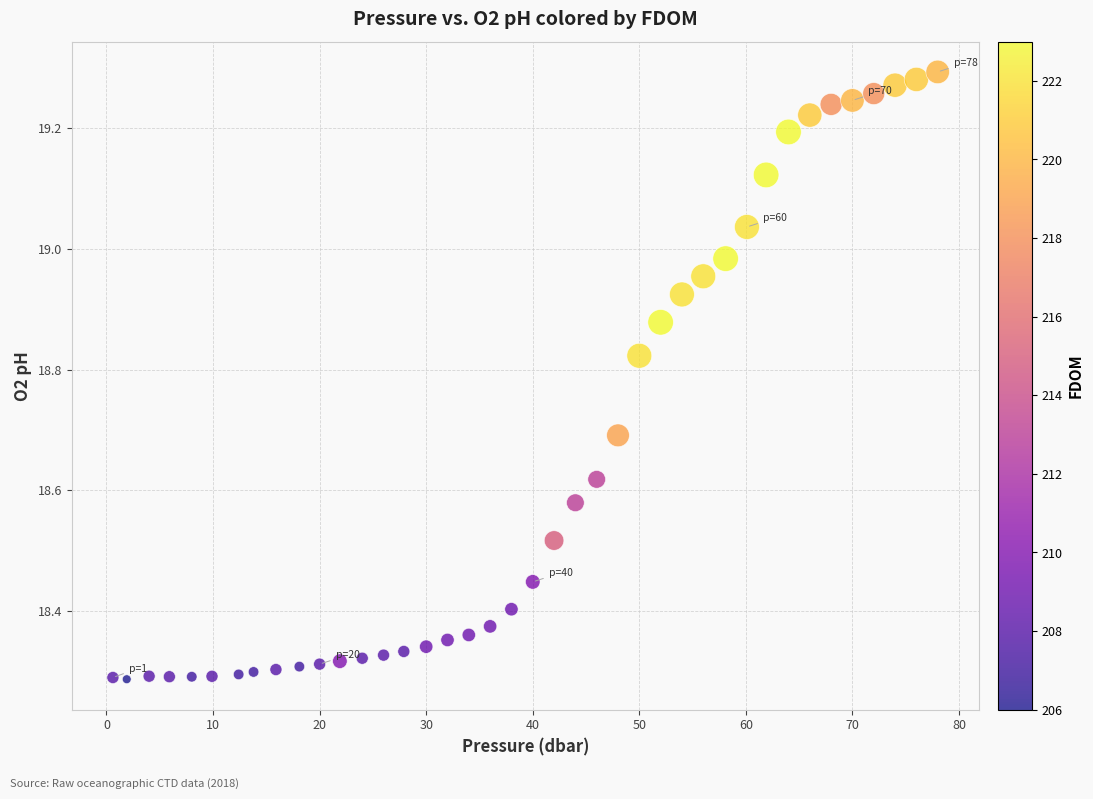

What is the range of Y values (max minus min)?

1.0